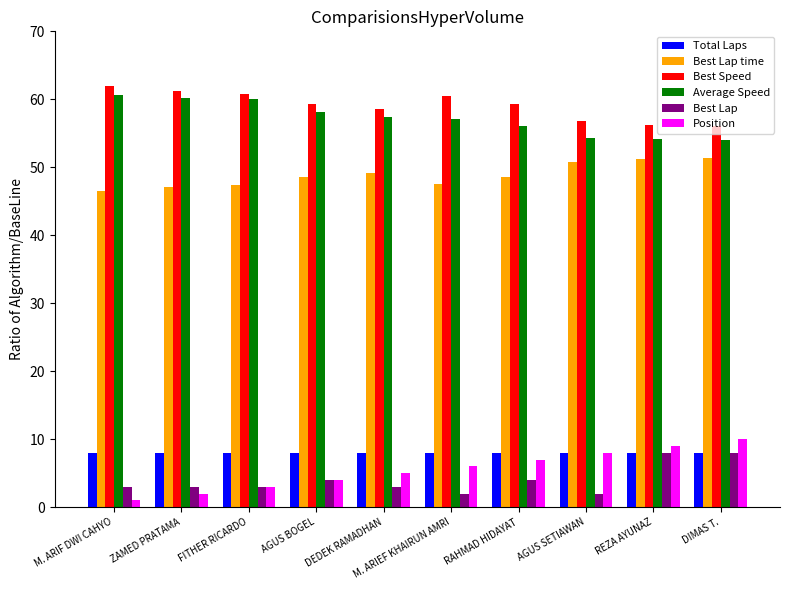

What is the total value across all series at DEDEK RAMADHAN?

181.1